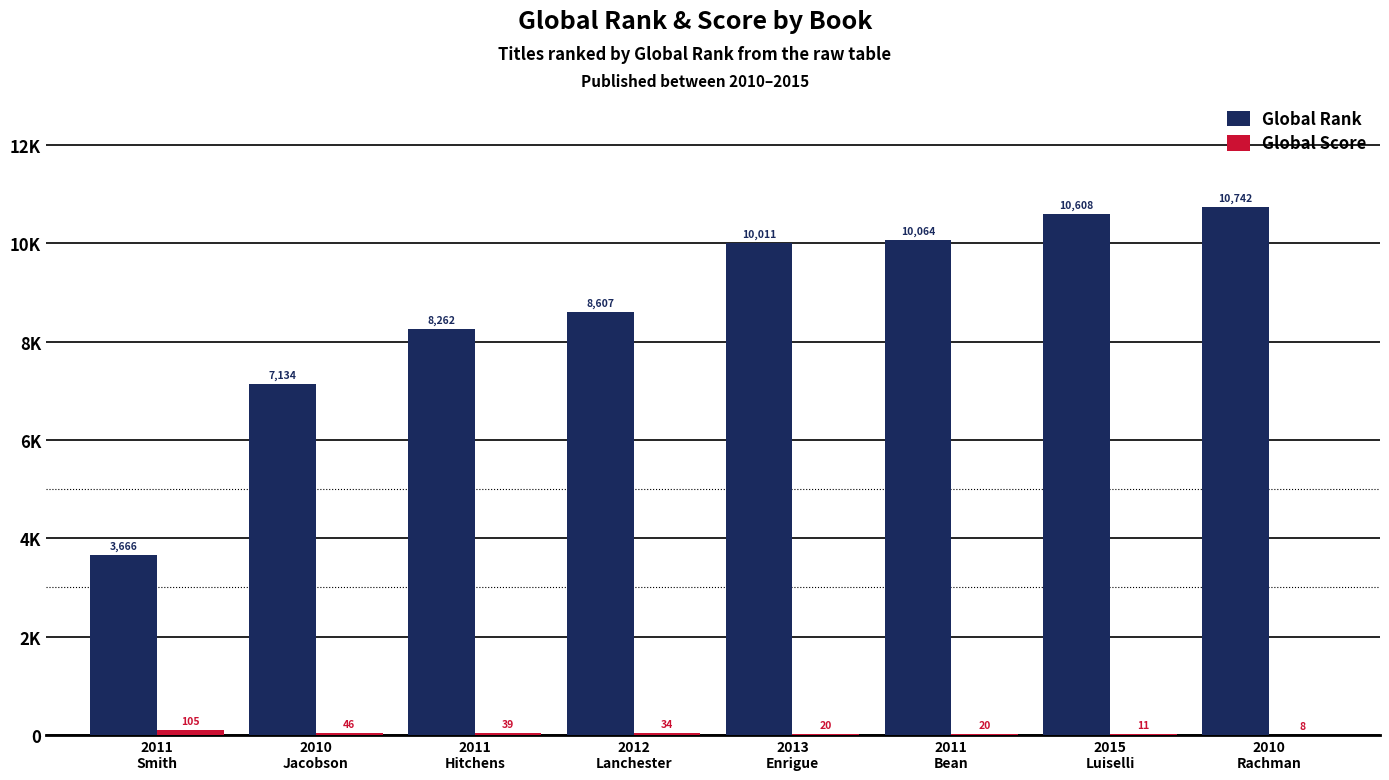

Is the value of Global Score at 2015
Luiselli greater than the value of Global Rank at 2010
Jacobson?

No